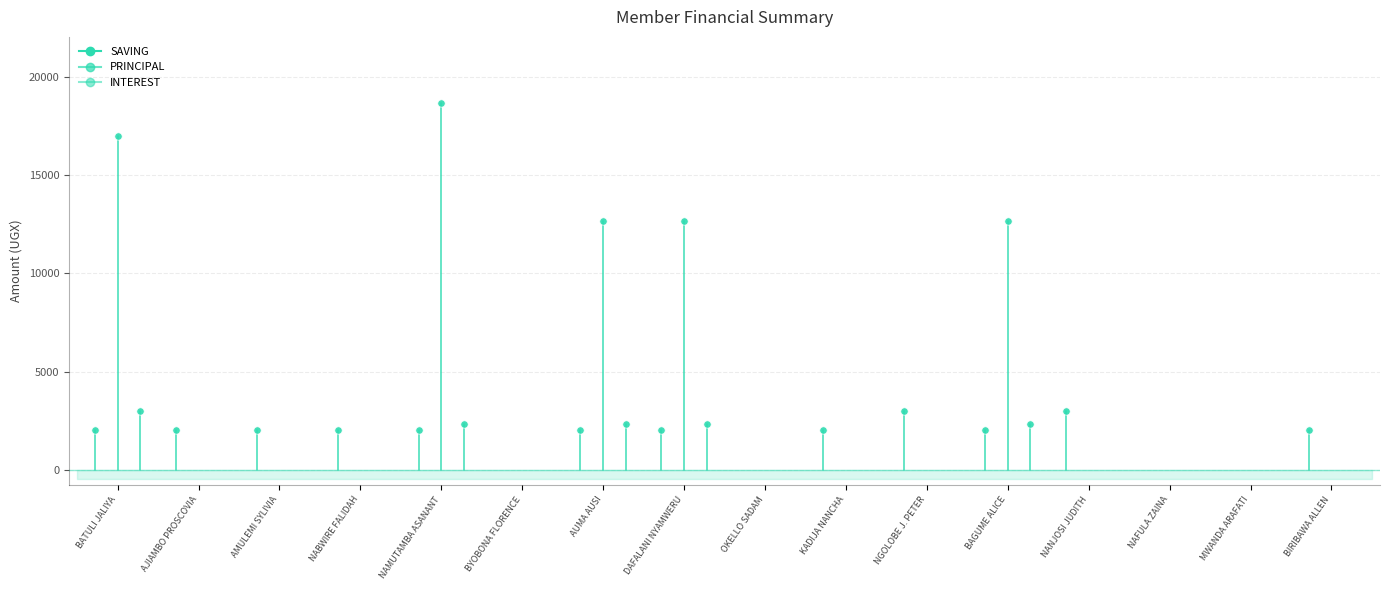

At how many categories does at least one series exceed 152?

12